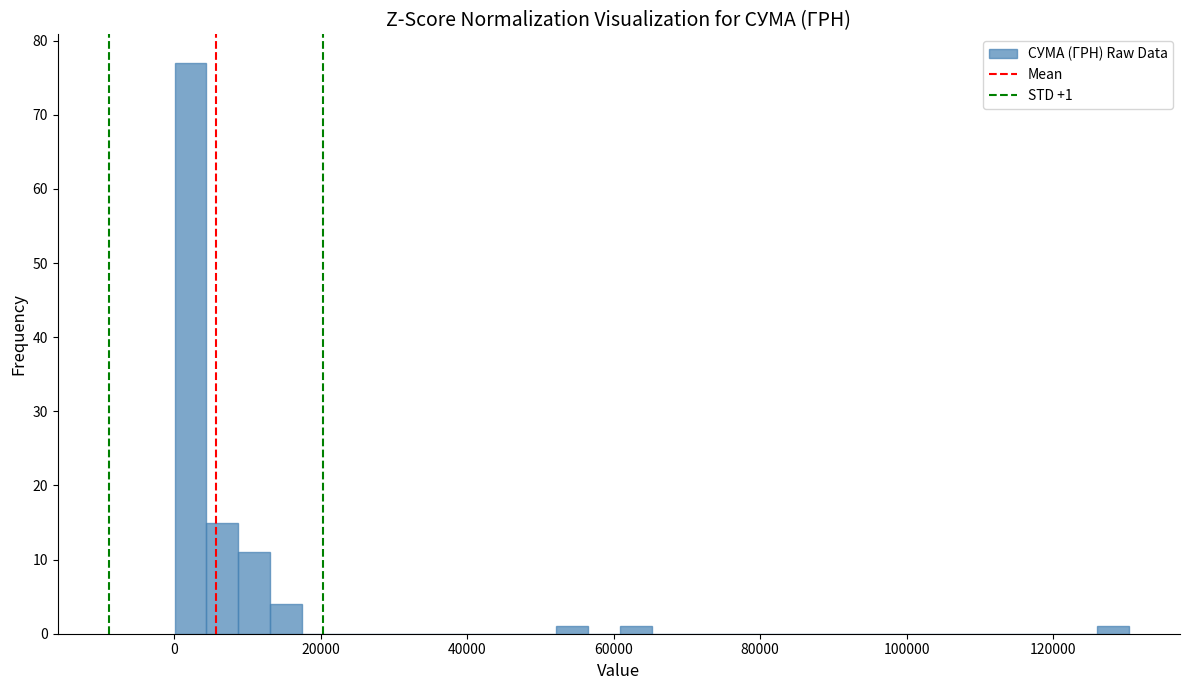

Read against the x-axis, roughly where is the centre of the tallest bar?

2000